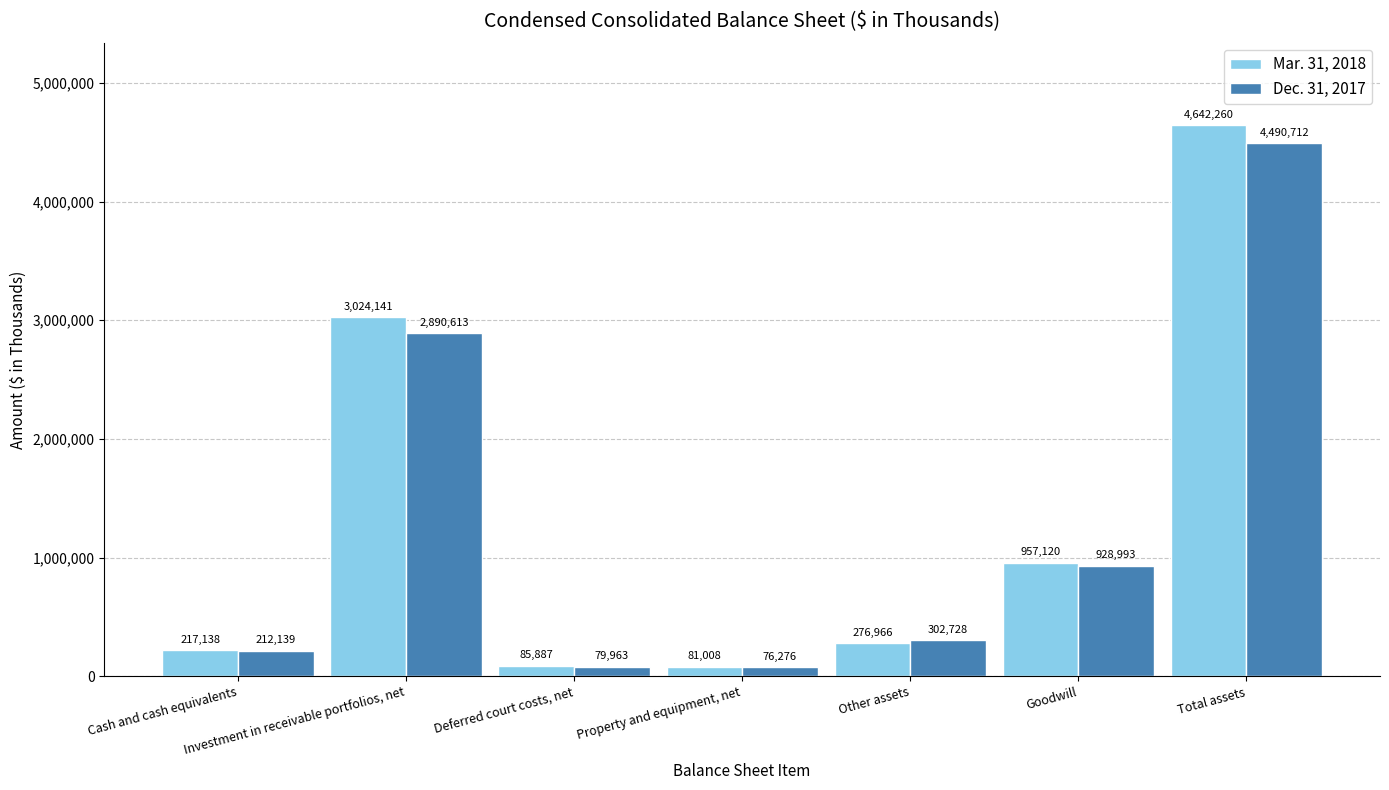

How many bars are there in each group?

2